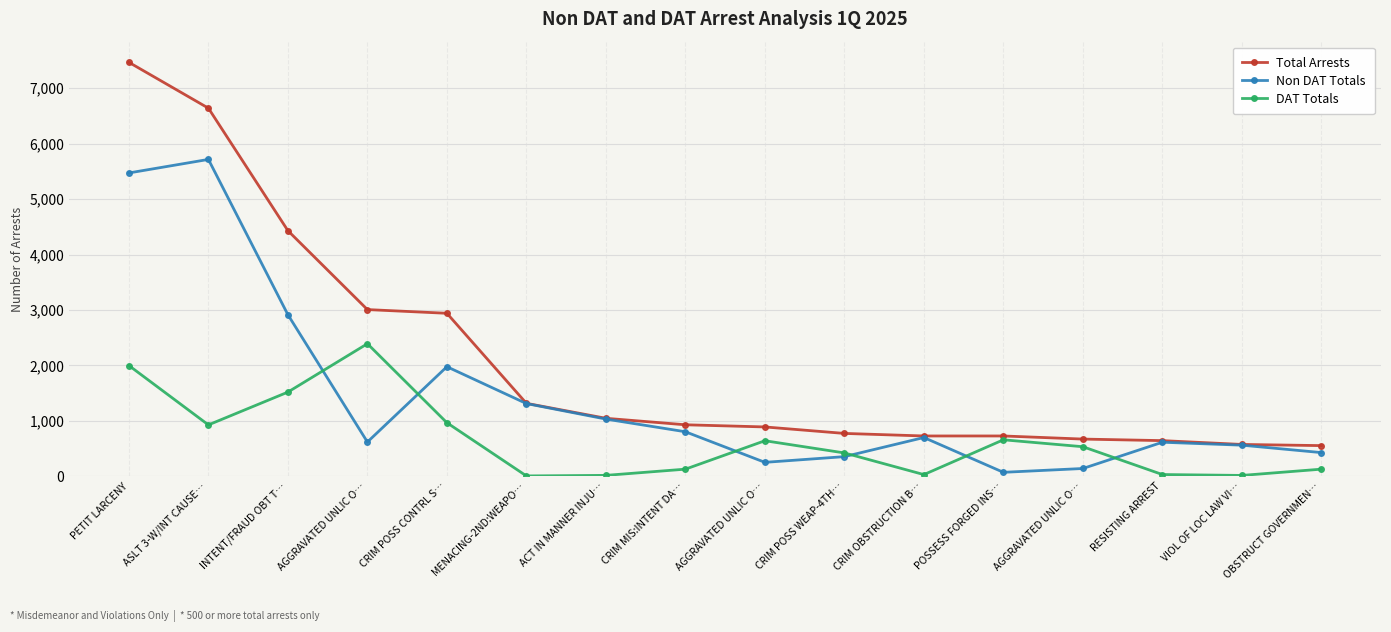

Which series changed the most between PETIT LARCENY and INTENT/FRAUD OBT T…?

Total Arrests